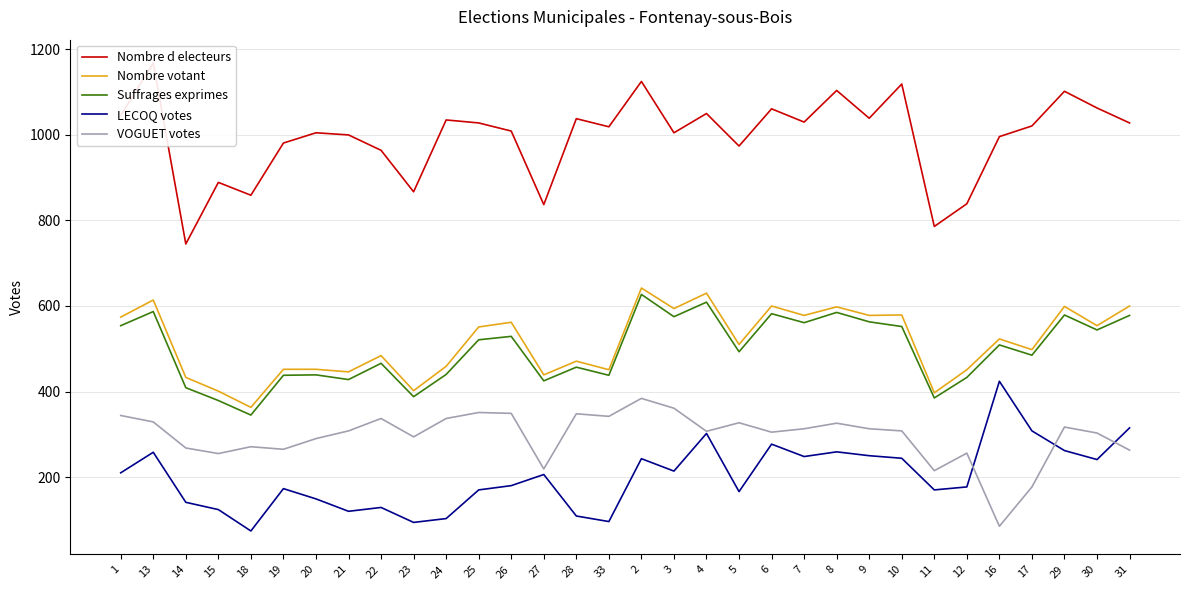

What is the average value of the VOGUET votes series?

296